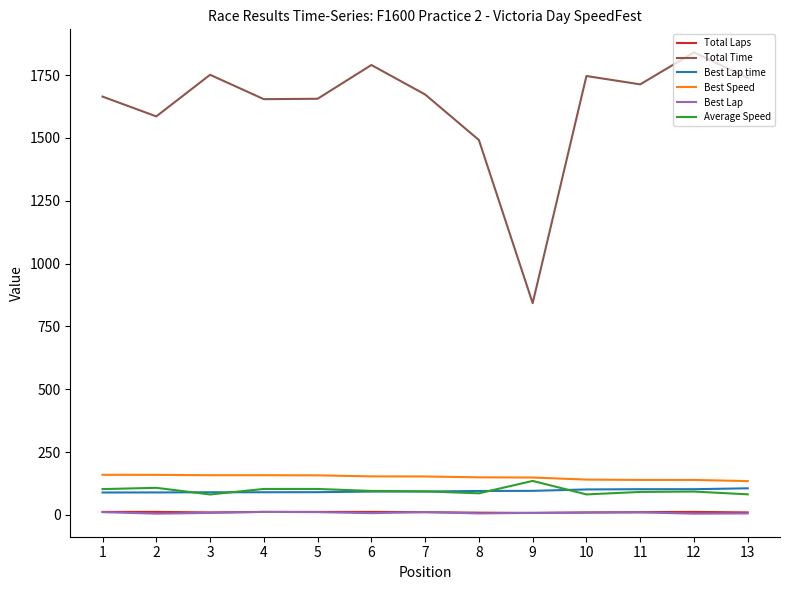

Which series has the largest range (max minus min)?

Total Time